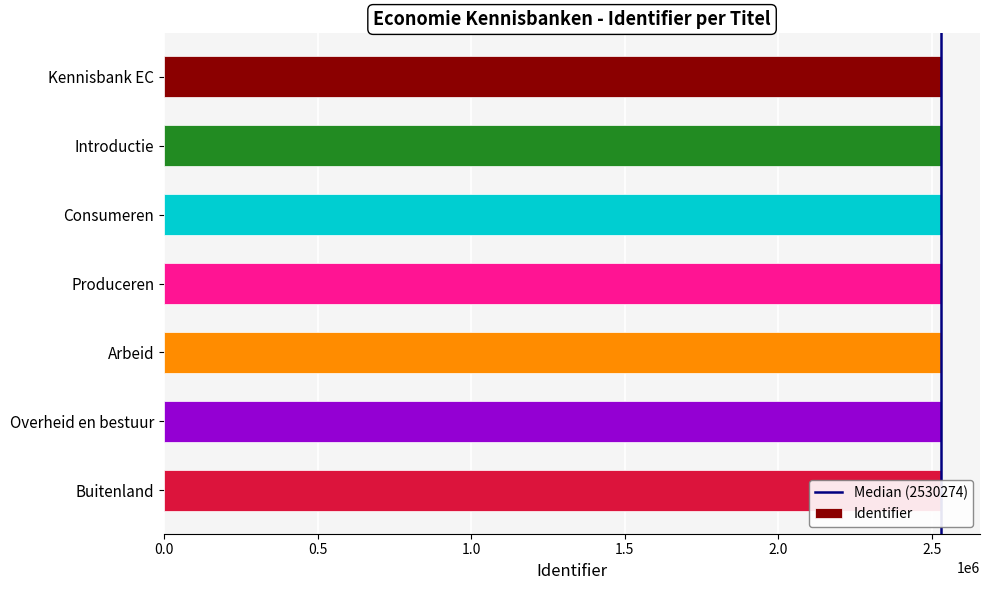

What position from the right is Buitenland?

1